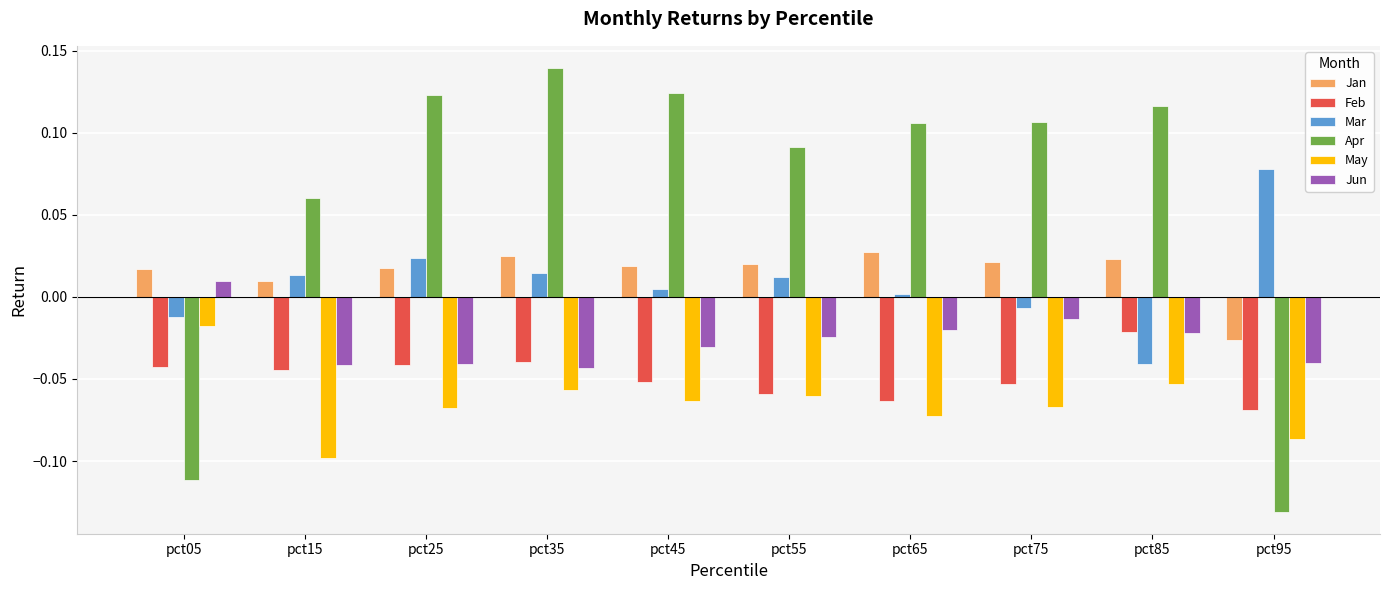

Which series has the widest spread of values?

Apr